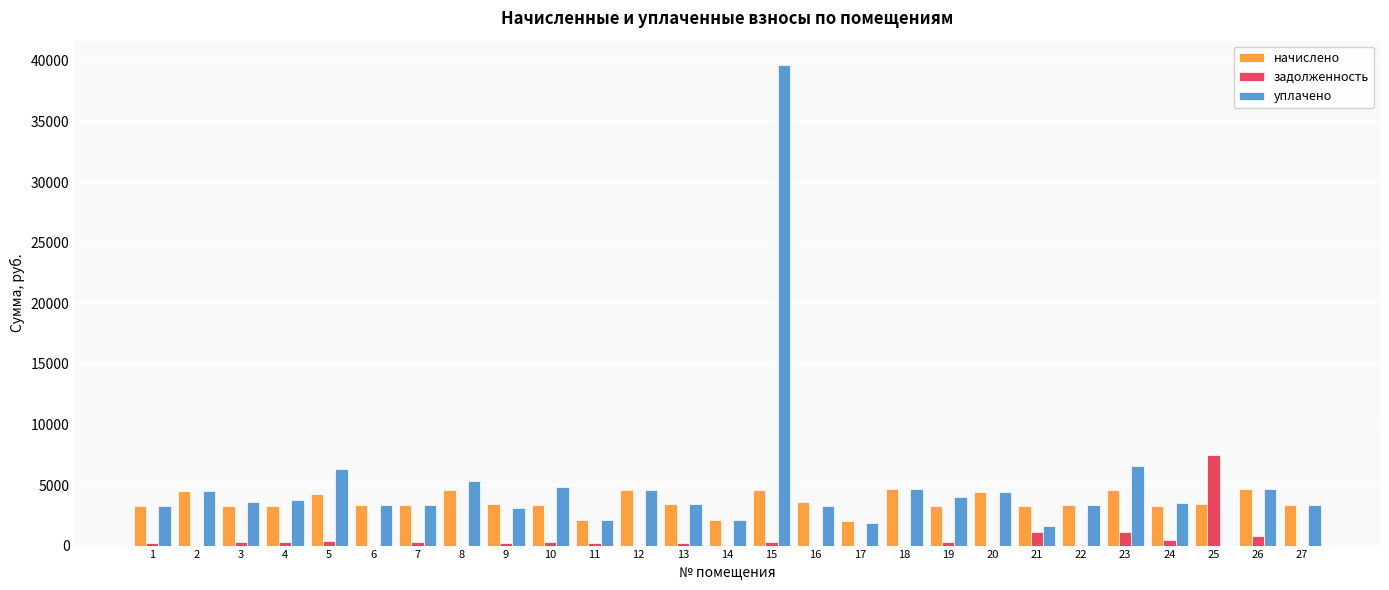

What is the maximum value for начислено?

4672.3